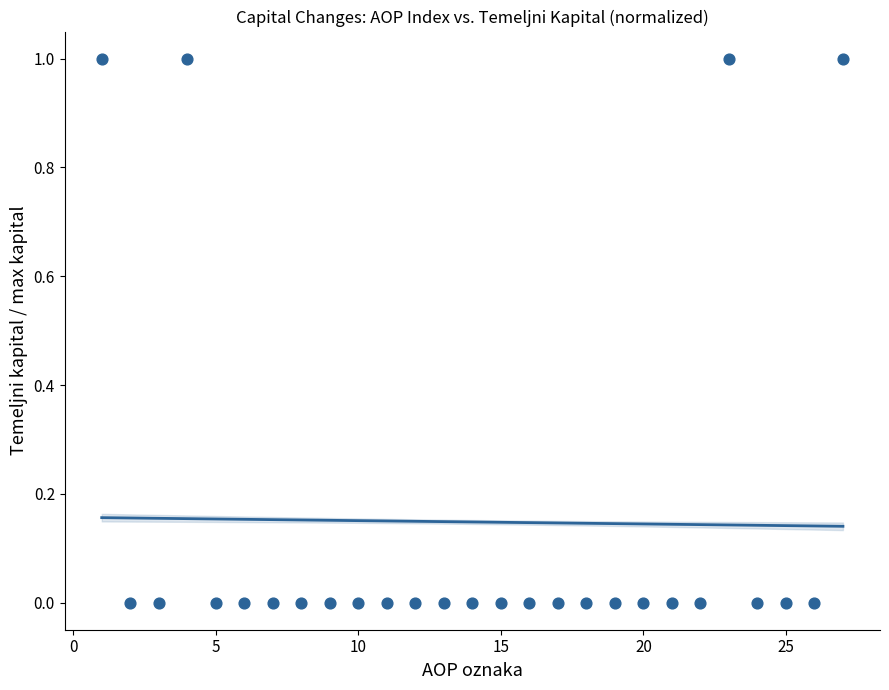

What is the range of X values (max minus min)?

26